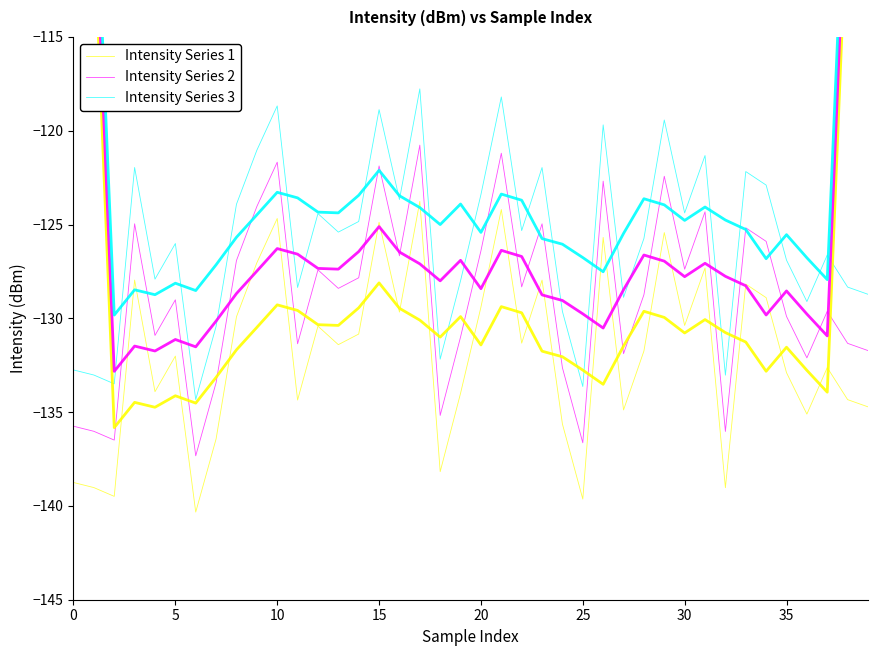

True or false: Intensity Series 3 has a value of -123.7 at 16.

True